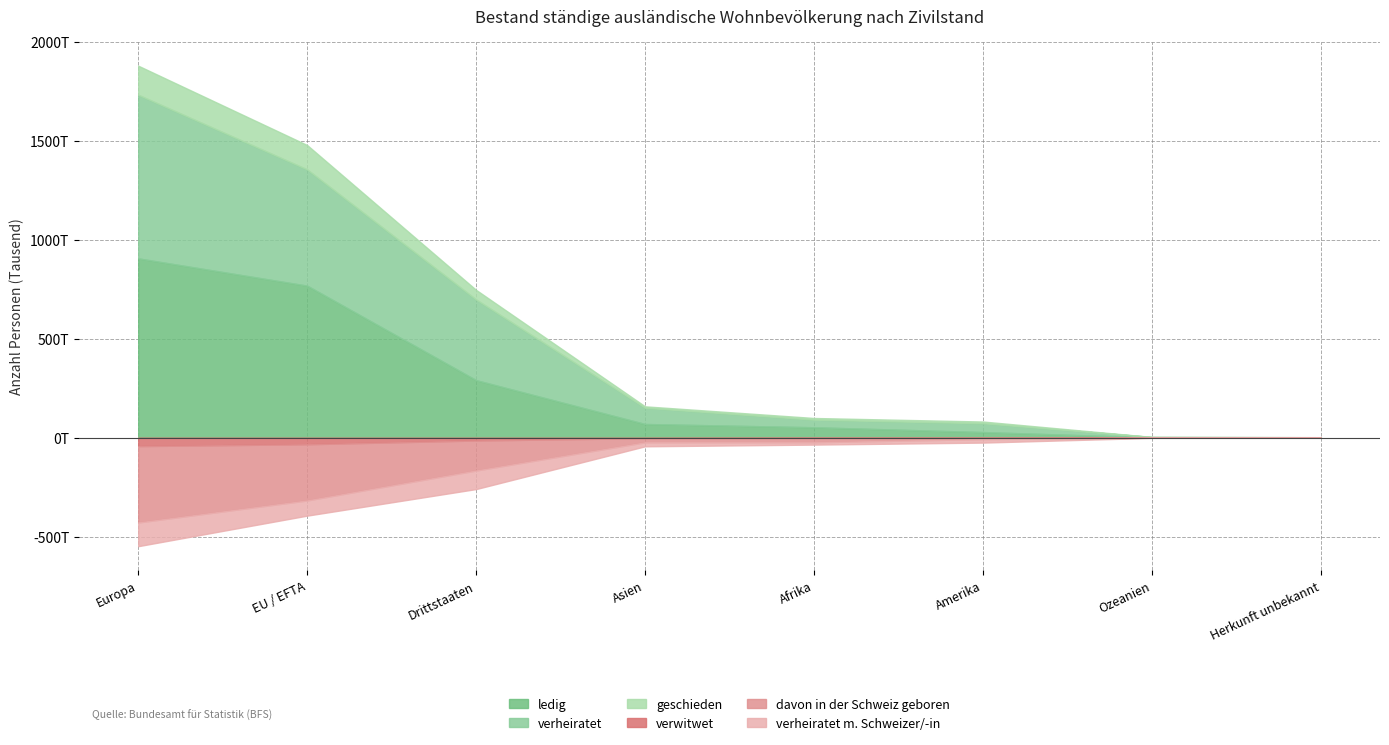

At which label is geschieden closest to 73475?

Drittstaaten